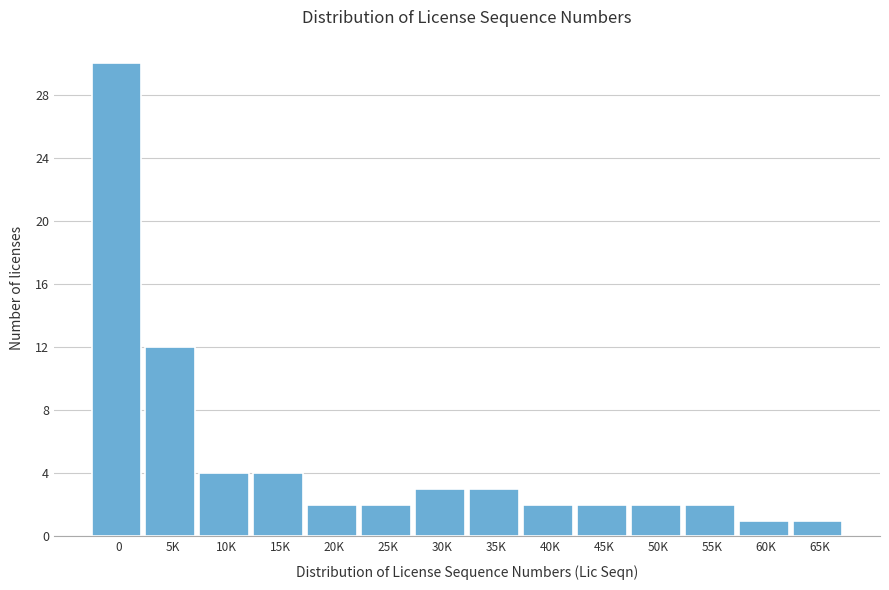

Reading left to right, list all the values displayed in this chart.

0=30	5K=12	10K=4	15K=4	20K=2	25K=2	30K=3	35K=3	40K=2	45K=2	50K=2	55K=2	60K=1	65K=1